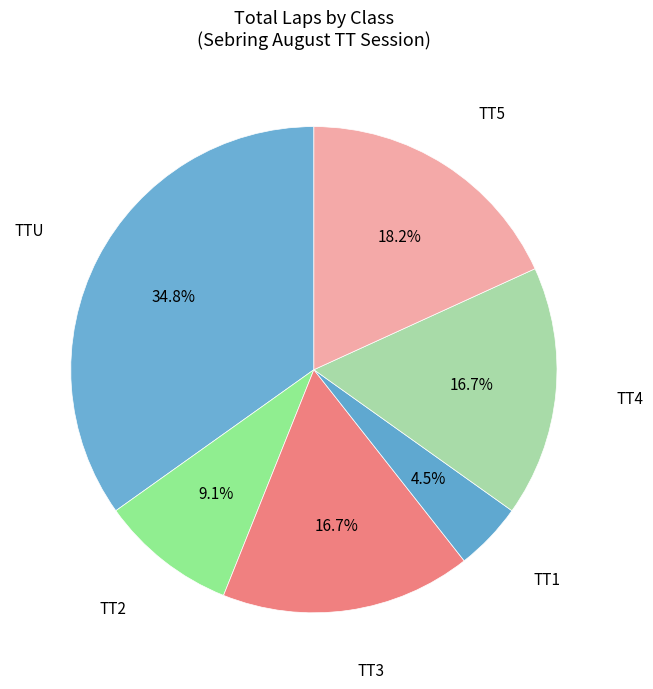

How many segments does this pie chart have?

6